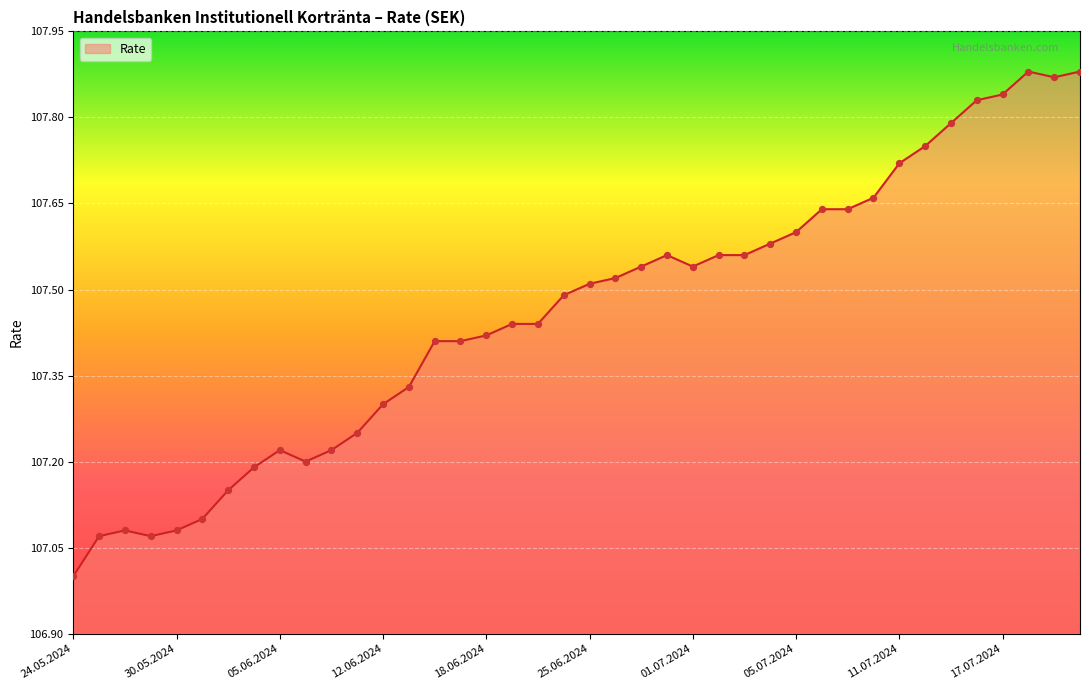

What is the difference between the maximum and minimum values?

0.9